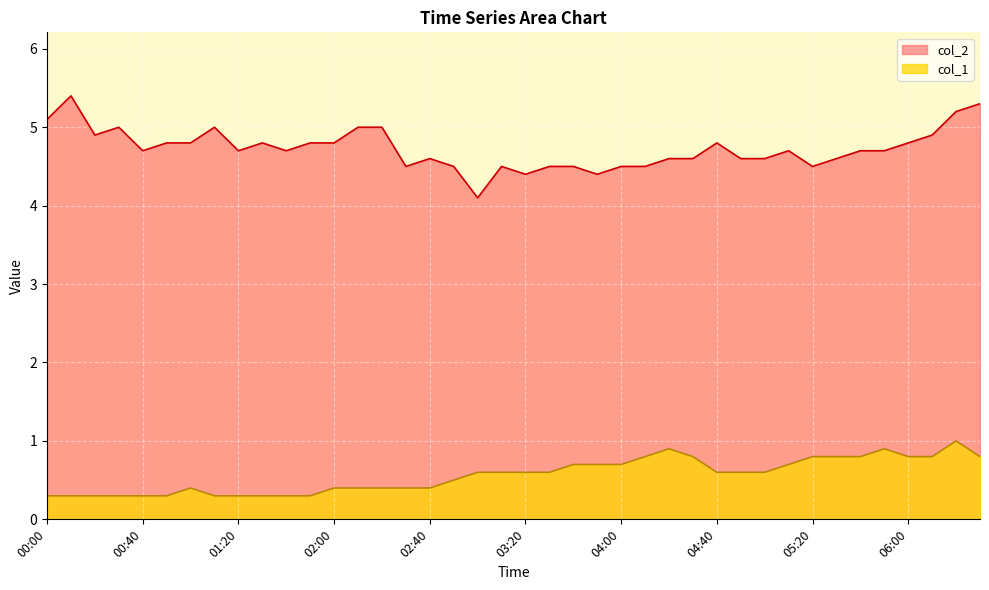

What is the label of the 1st point from the left?

00:00